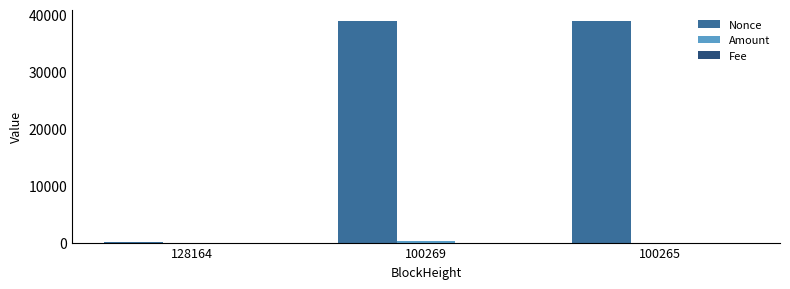

How many groups of bars are there?

3